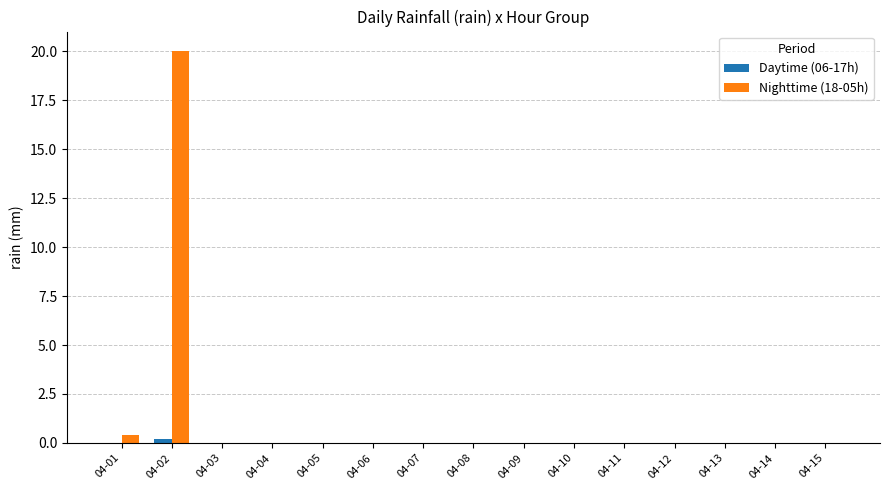

Which label corresponds to the largest value in the chart?

04-02